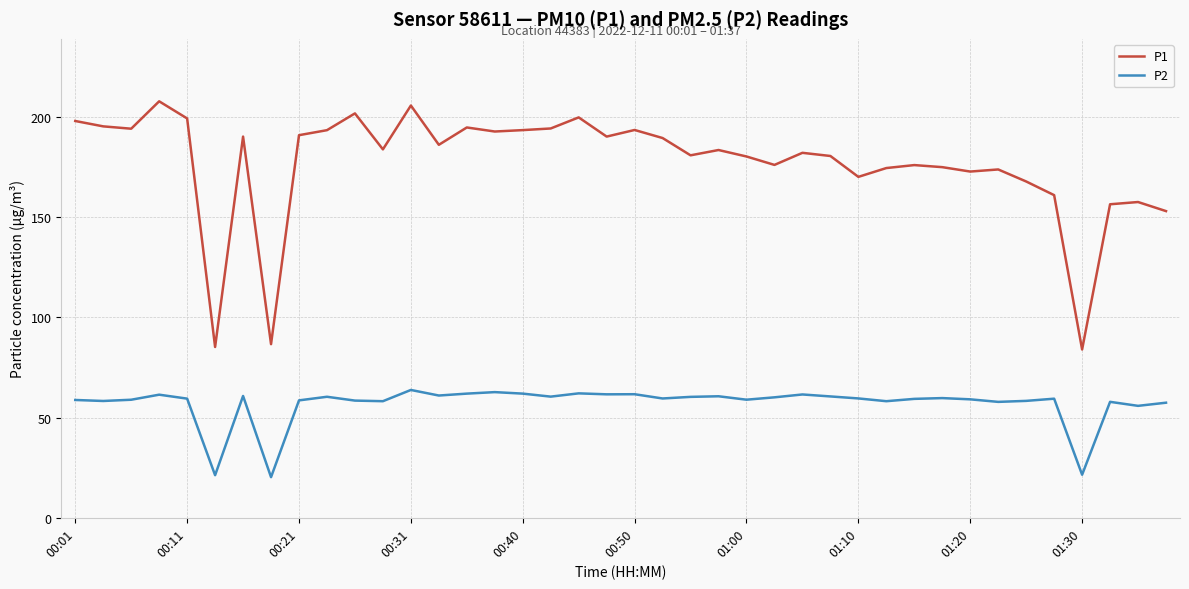

Does the chart have visible grid lines?

Yes